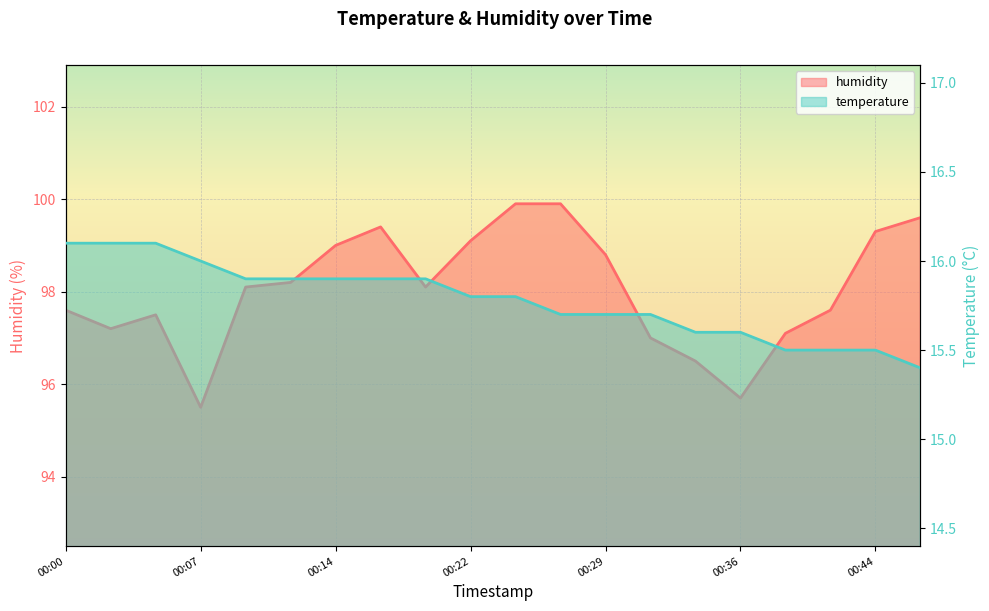

Reading right to left, what are all the values shown in this chart?

temperature: 15.4	15.5	15.5	15.5	15.6	15.6	15.7	15.7	15.7	15.8	15.8	15.9	15.9	15.9	15.9	15.9	16.0	16.1	16.1	16.1
humidity: 99.6	99.3	97.6	97.1	95.7	96.5	97.0	98.8	99.9	99.9	99.1	98.1	99.4	99.0	98.2	98.1	95.5	97.5	97.2	97.6